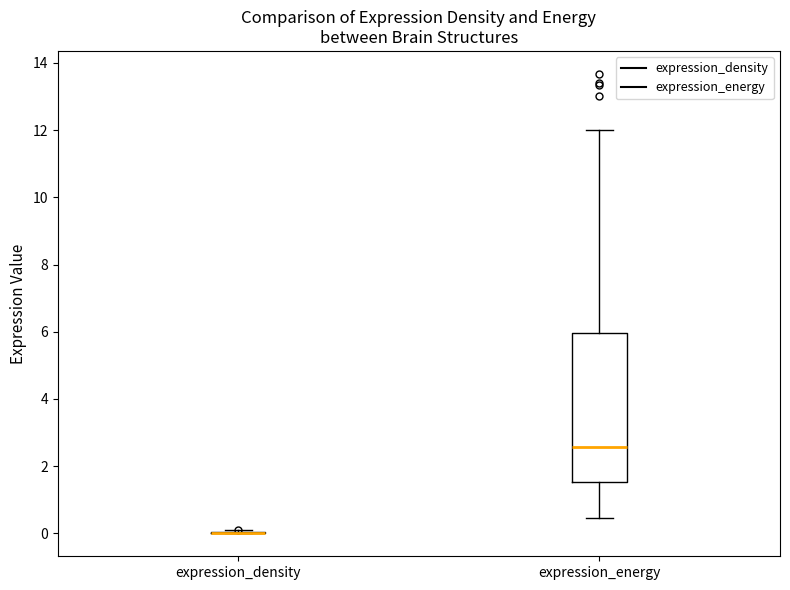

Which box is the tallest, from its lower edge to its upper edge?

expression_energy